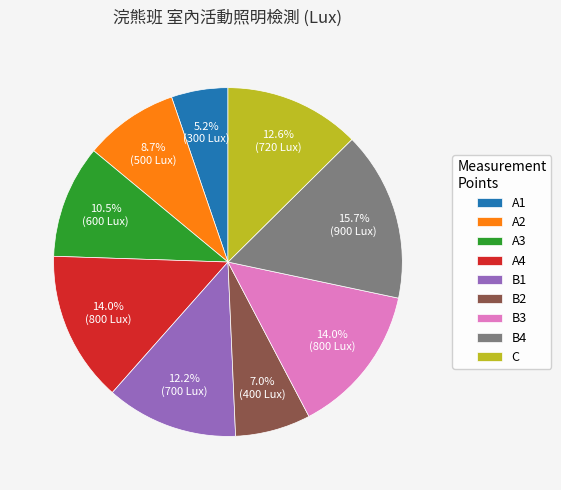

To the nearest percent, what is the average slice percentage?

11%